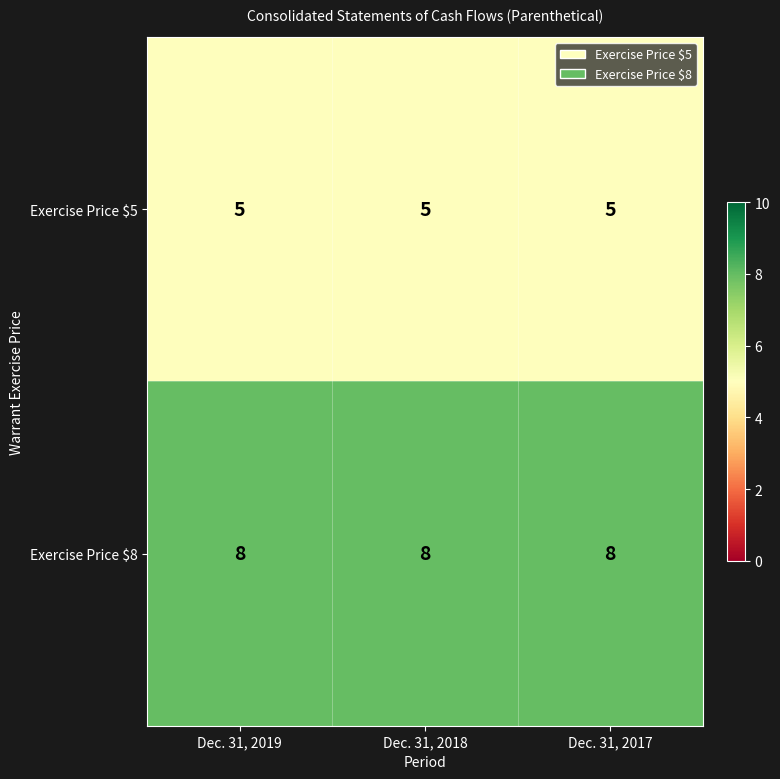

How many categories are shown in the chart?

3